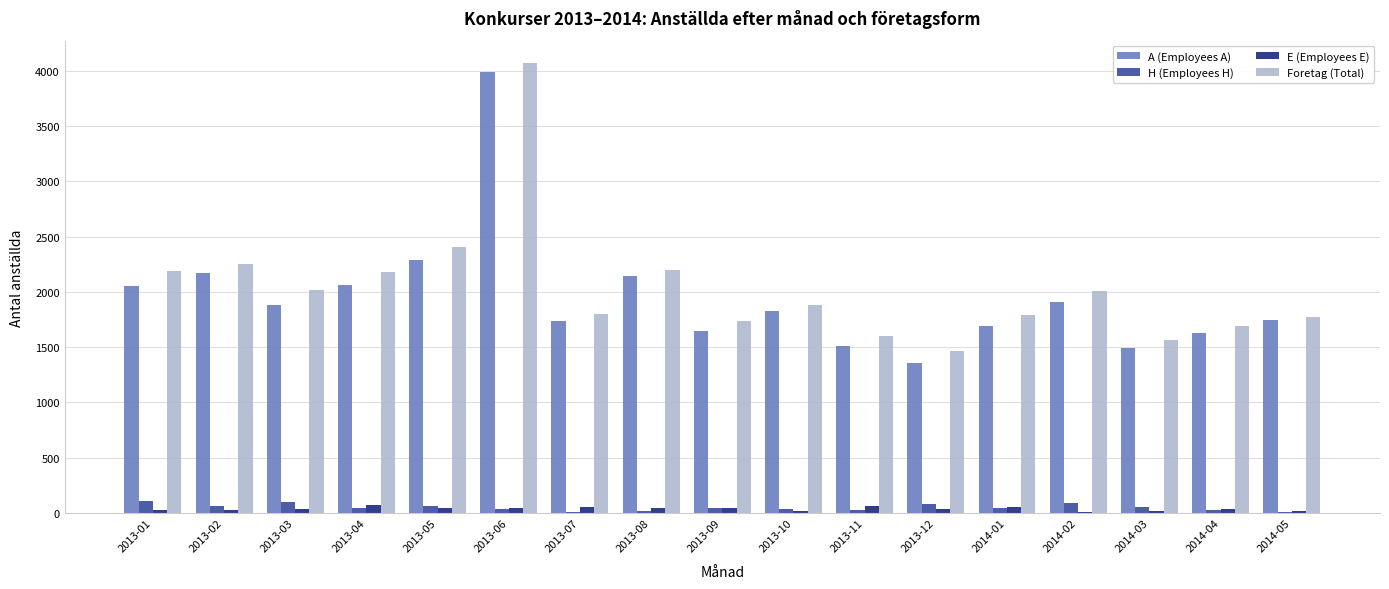

Count the number of categories in the chart.

17